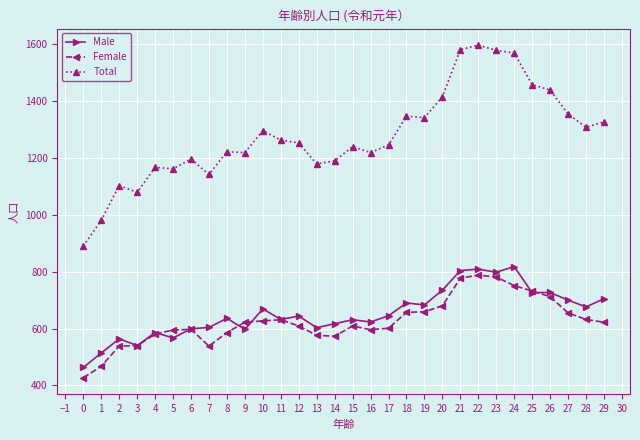

True or false: Male has more than 2 interior local peaks.

True